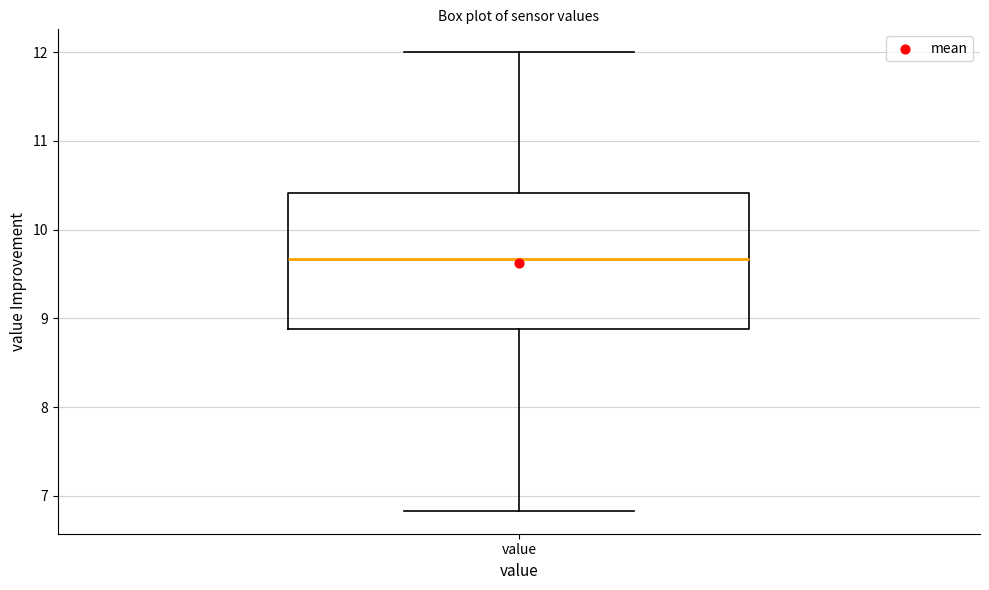

Transcribe this box plot: give where the median line is, the range the box spans, and where the two whiskers end, as read against the y-axis. The values are not printed on the chart, so give them approximately, as read against the axis.

median 9.7, box 8.9 to 10.4, whiskers 6.8 to 12.0